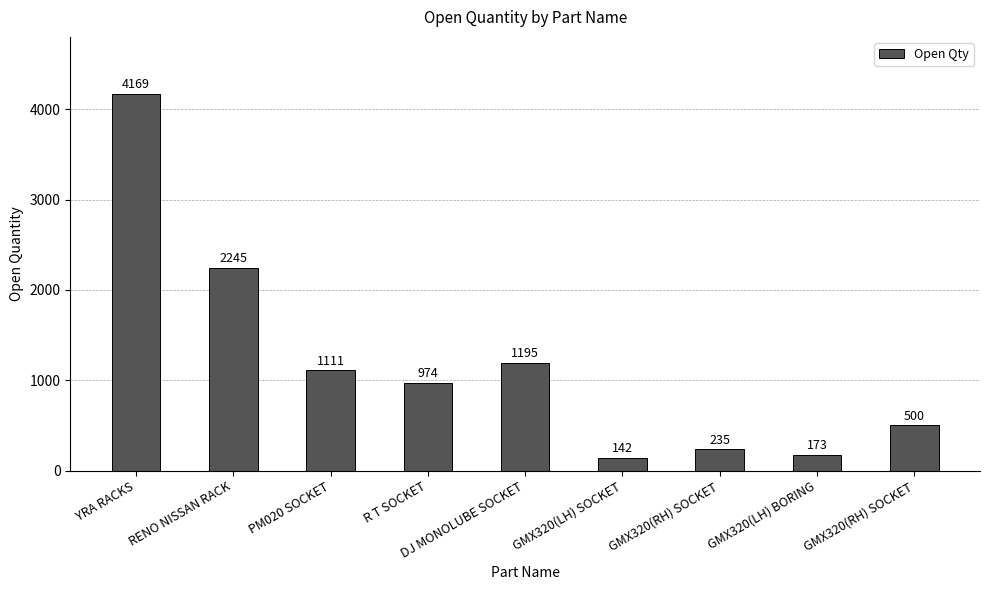

Is it true that the value at RENO NISSAN RACK is 2245?

True